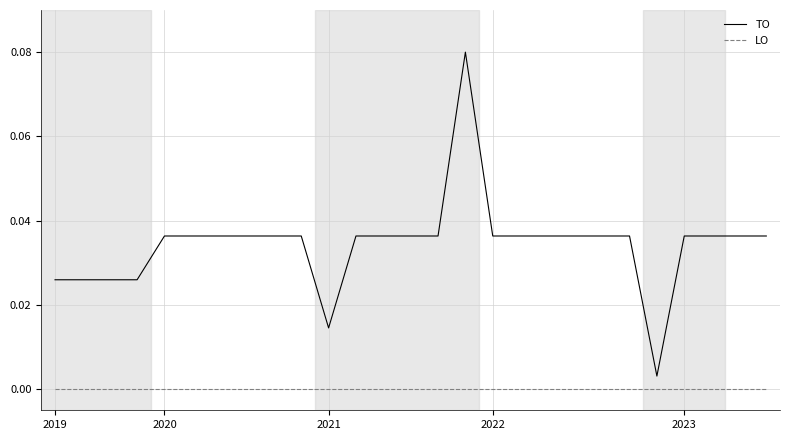

How many lines are shown in the chart?

2